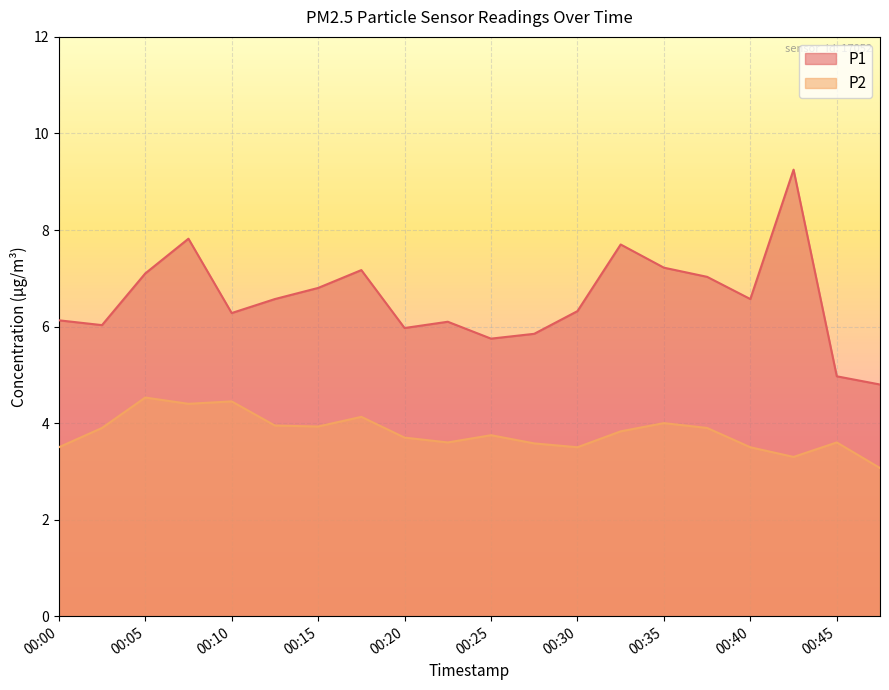

True or false: P2 and P1 intersect in this chart.

False